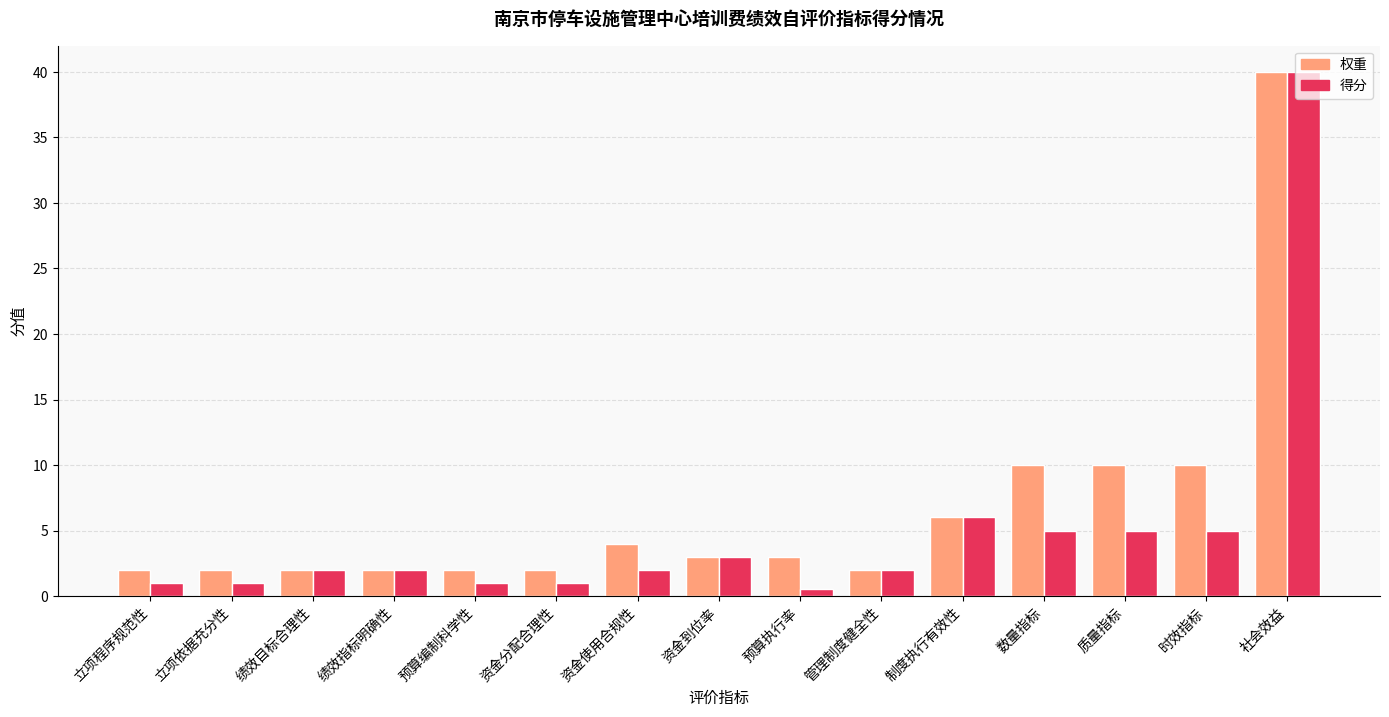

What is the label of the 7th bar from the left?

资金使用合规性